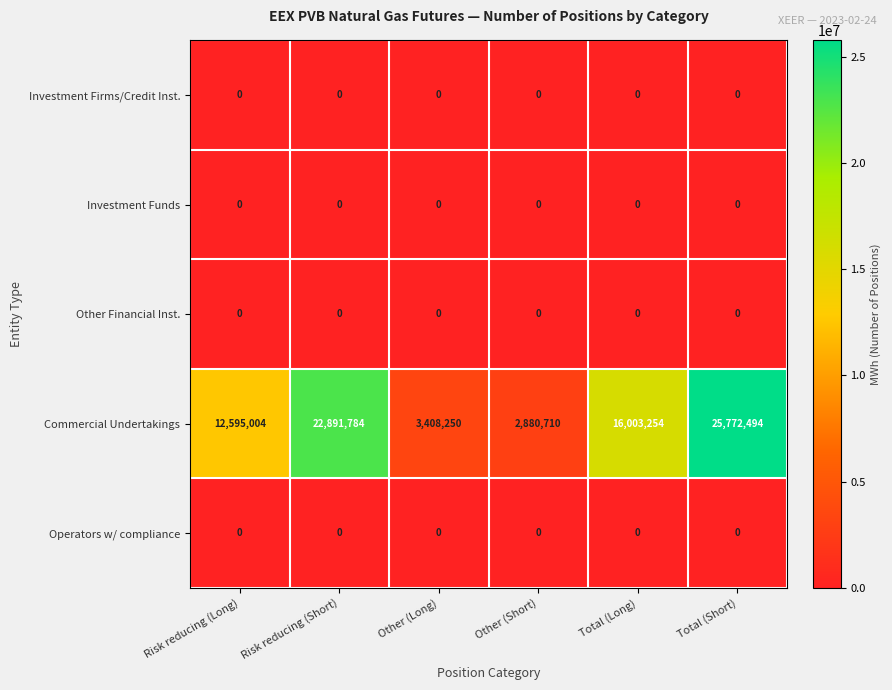

Which series has the largest total across all categories?

Commercial Undertakings